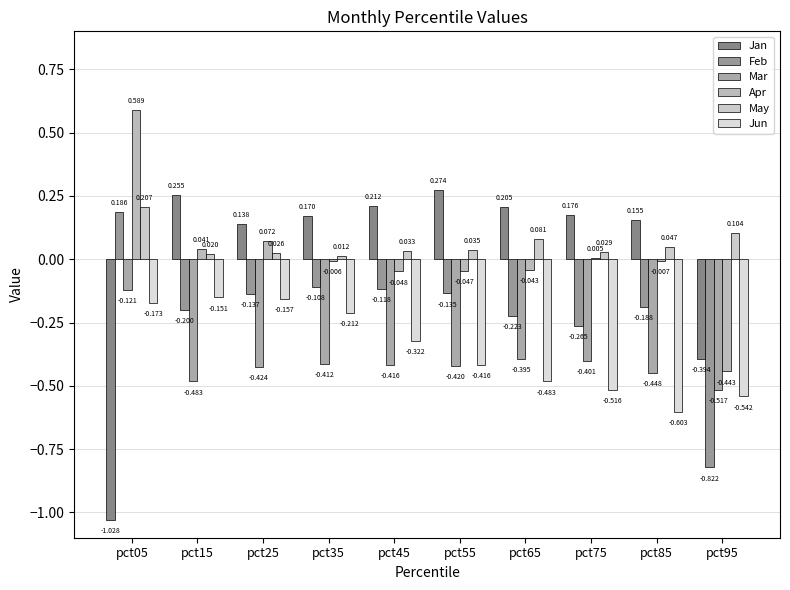

What is the highest value of the Feb series?

0.2